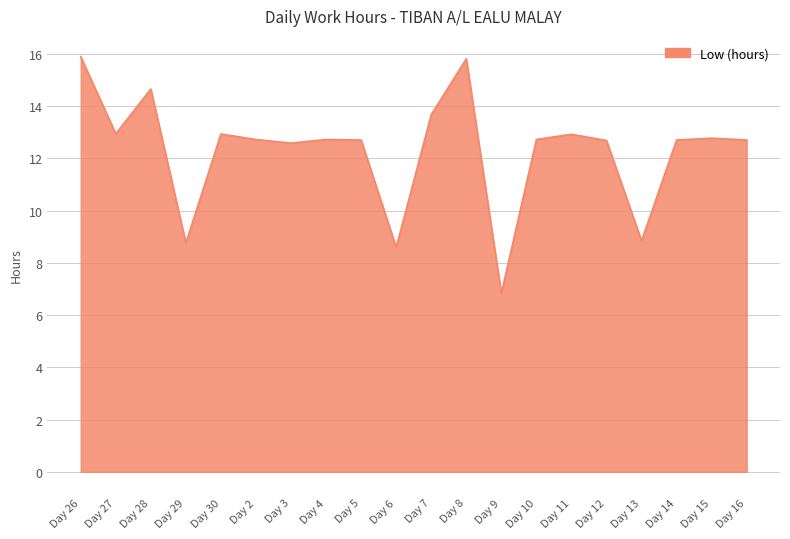

What is the minimum value shown in the chart?

6.8